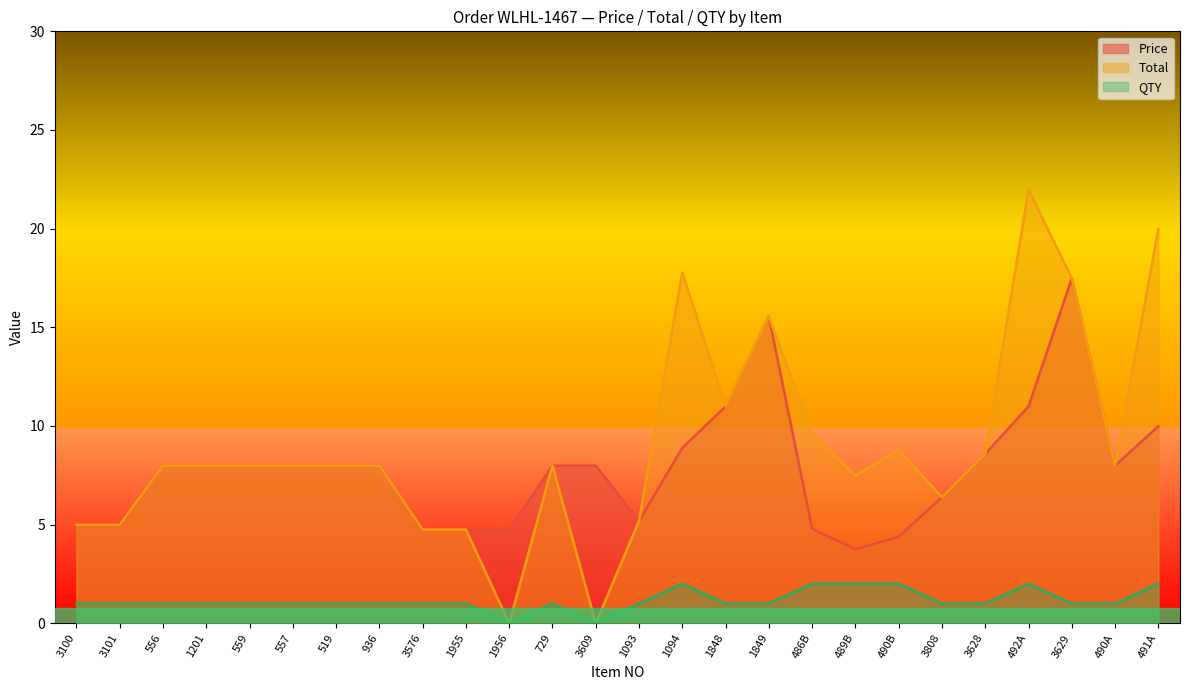

True or false: QTY has more than 2 points higher than both neighbors.

True